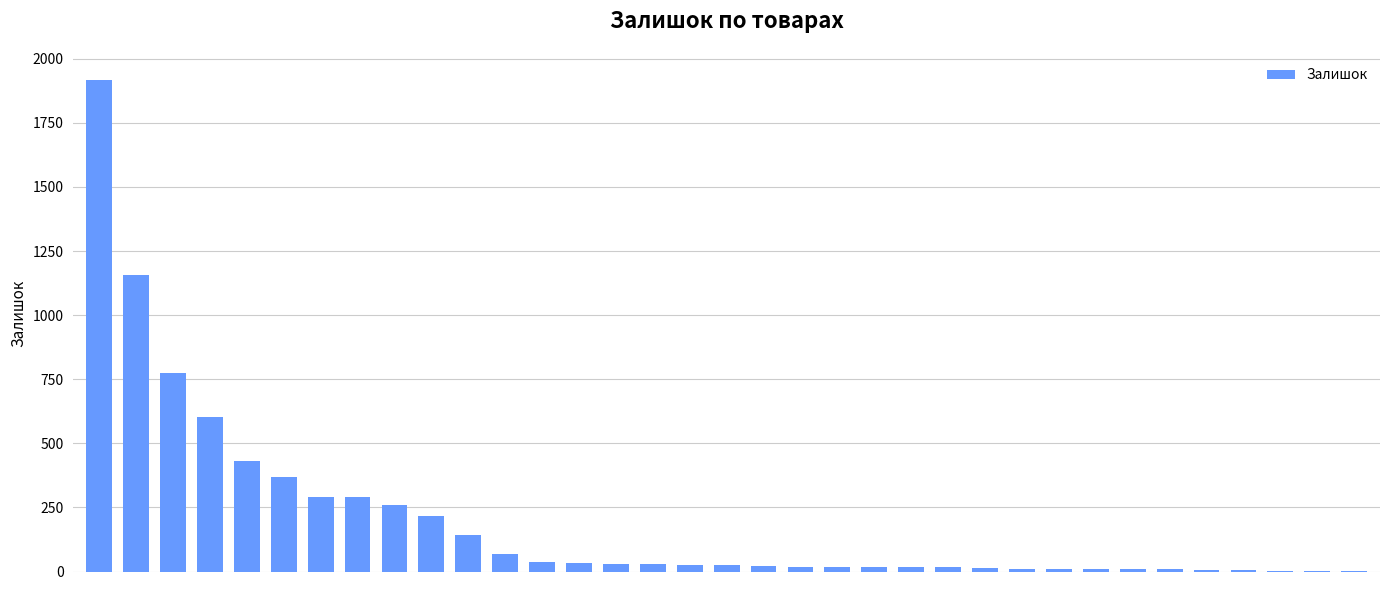

Are the bars horizontal?

No